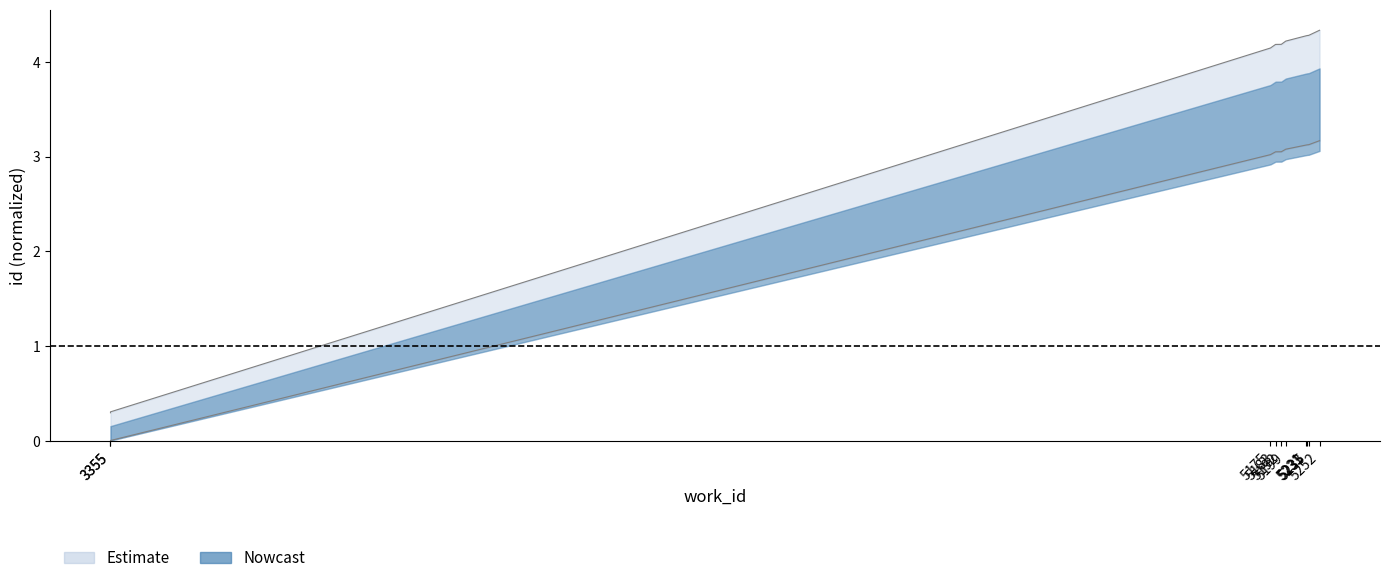

At which category is the sum across all series the highest?

5252